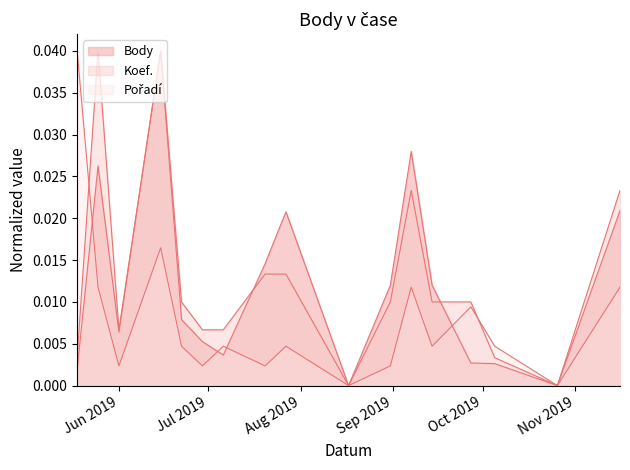

True or false: Koef. and Porad cross at least once.

True